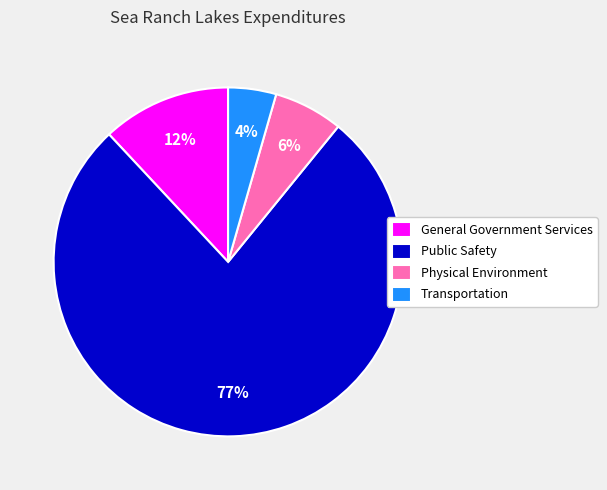

Count the number of slices in the pie.

4